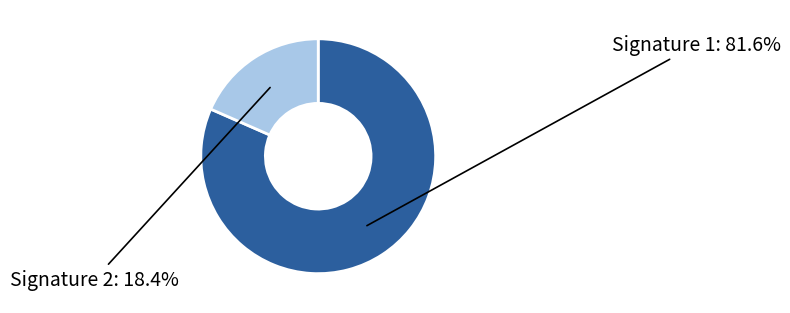

Is there a majority slice in this chart?

Yes